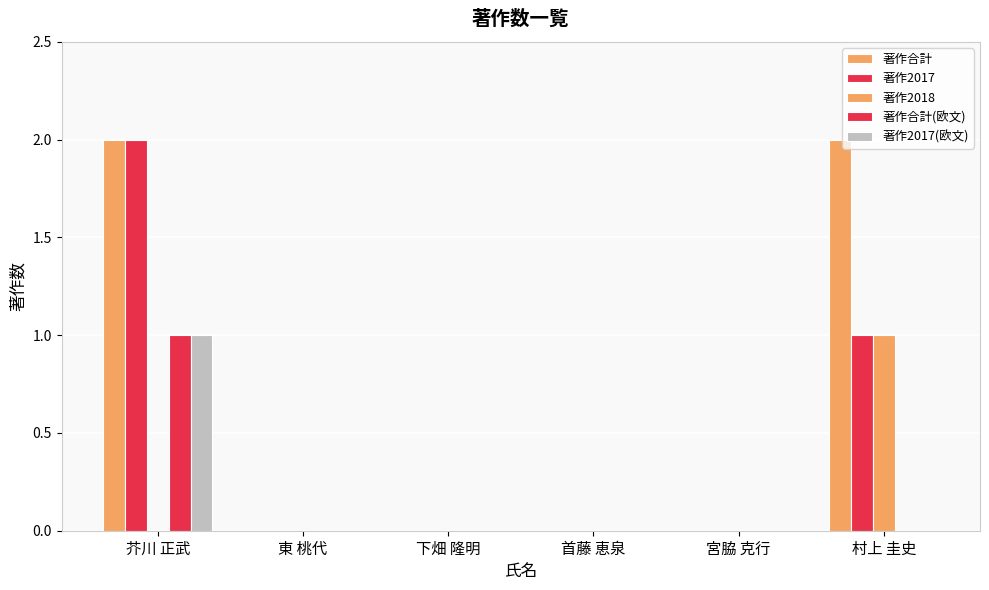

At how many categories does at least one series exceed 0?

2